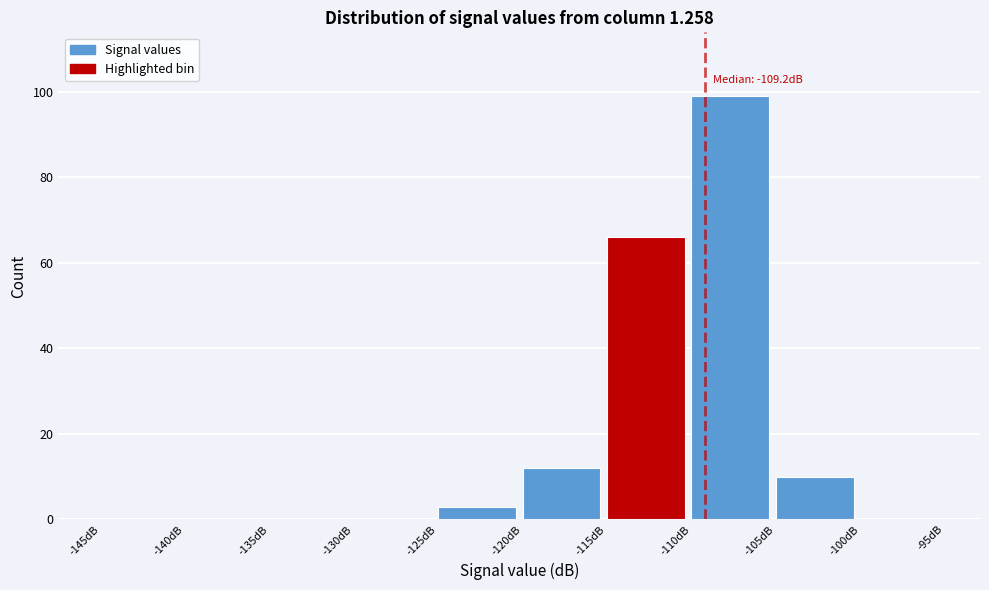

Over which range of the x-axis is the bar tallest?

-110 to -105